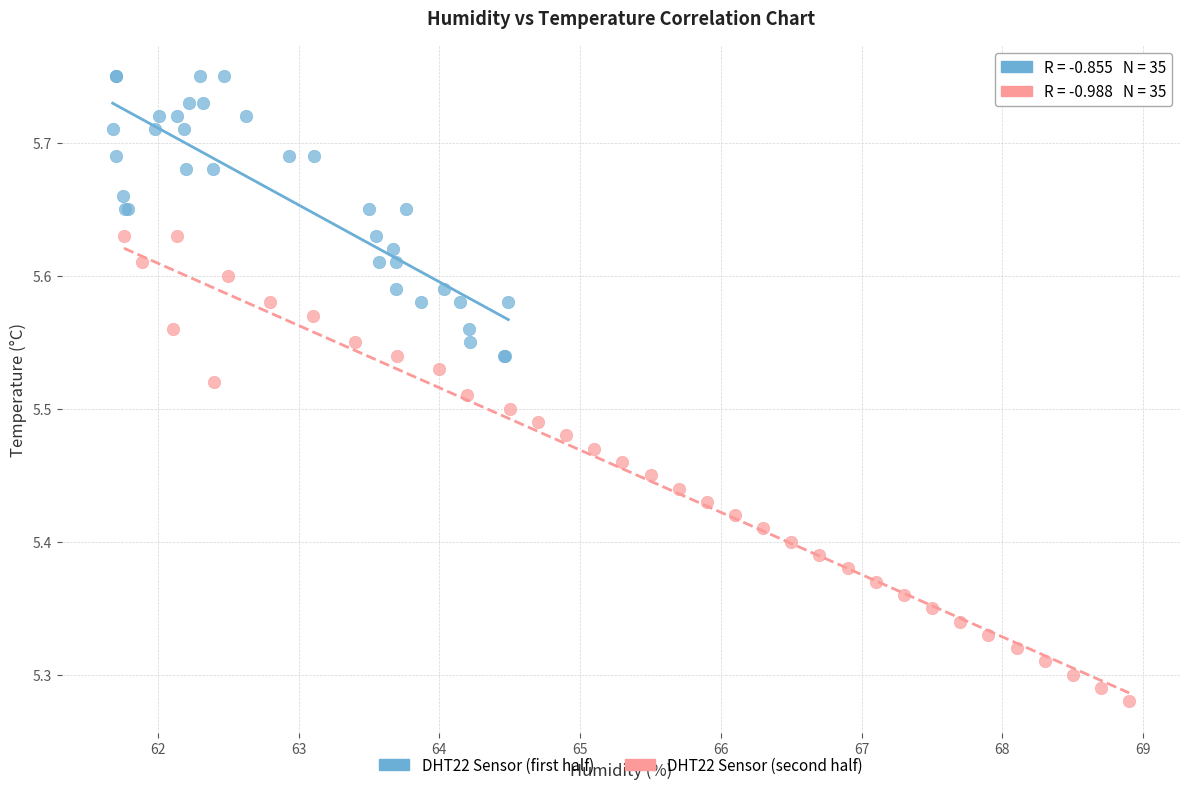

Which series has the widest spread of Y values?

DHT22 Sensor (second half)